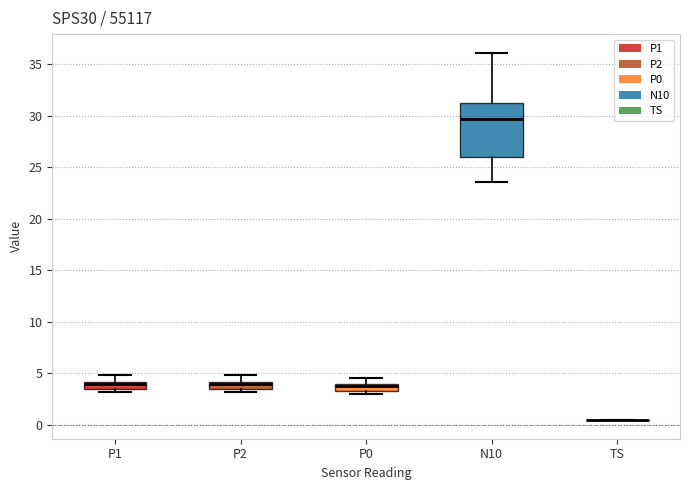

Comparing the boxes themselves (not the whiskers), which one is the tallest?

N10